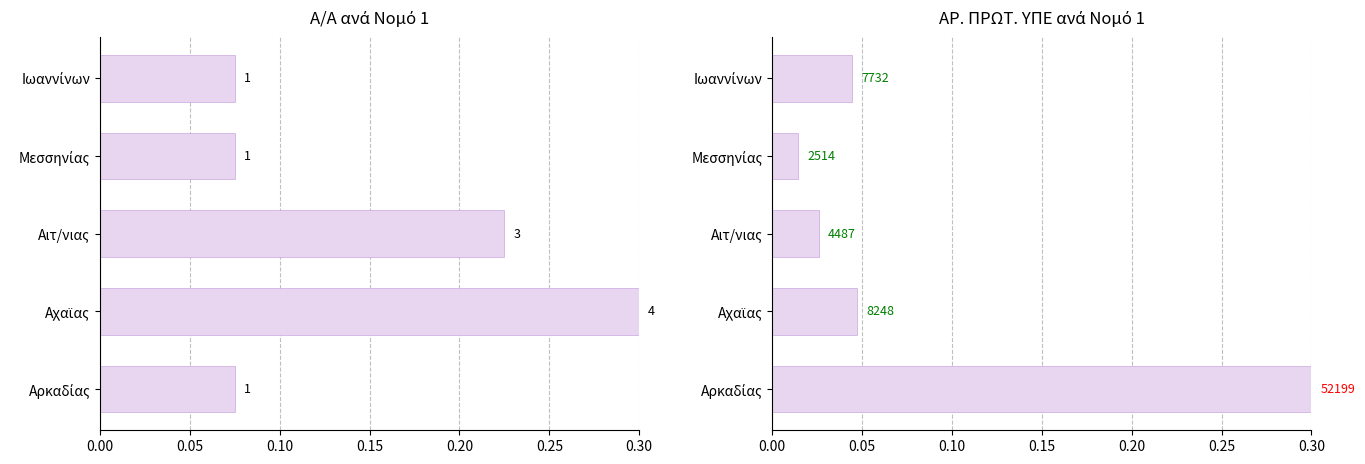

Which series has the widest spread of values?

ΑΡ. ΠΡΩΤ. ΥΠΕ